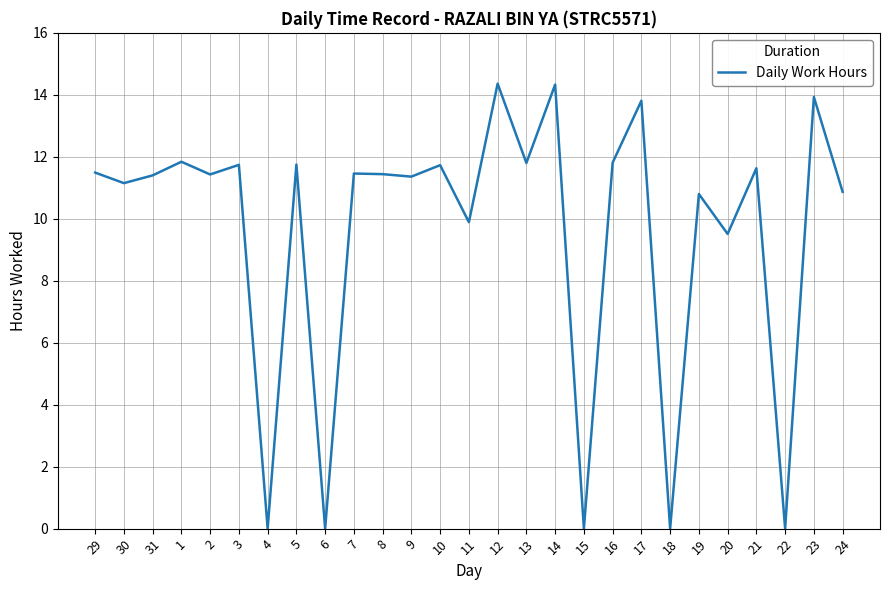

What position from the left is 23?

26